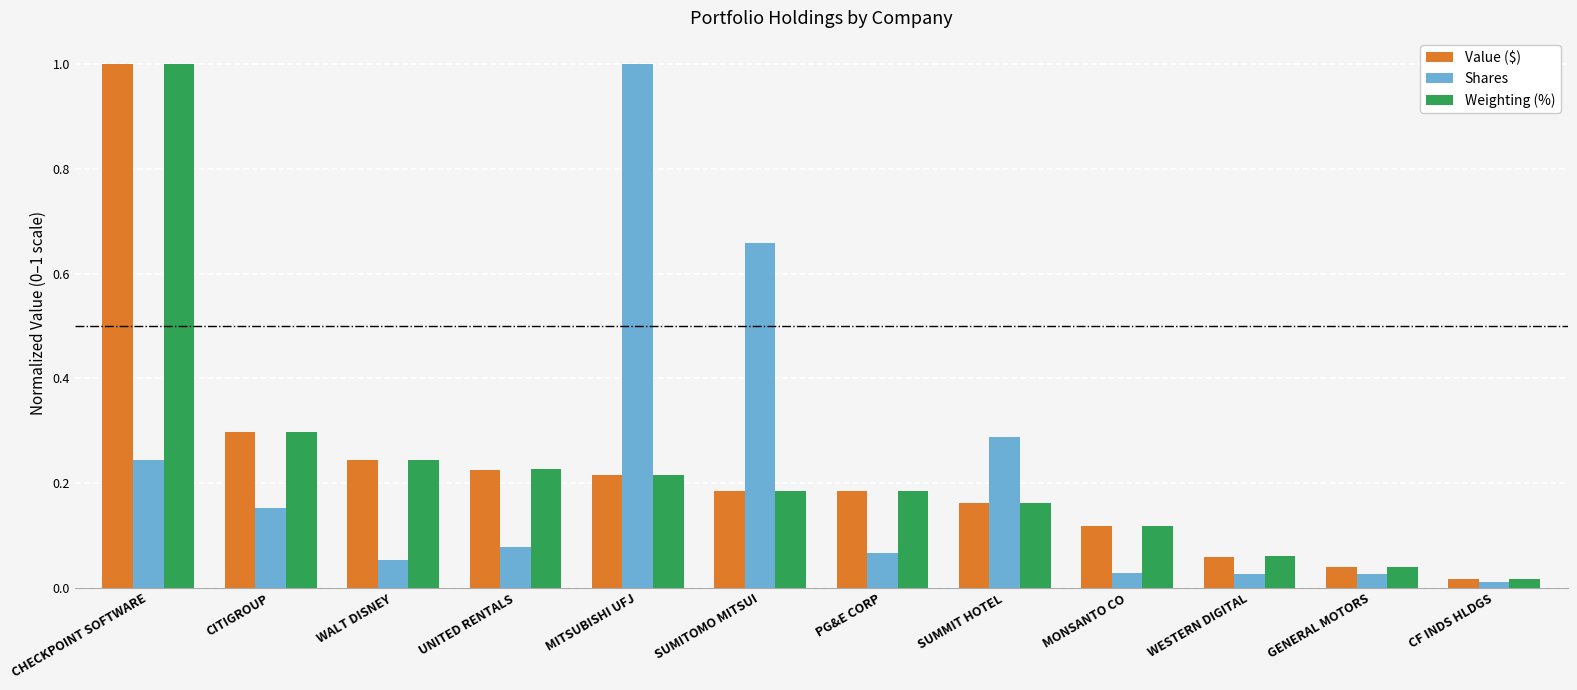

True or false: Weighting (%) has a value of 0.4 at MITSUBISHI UFJ.

False